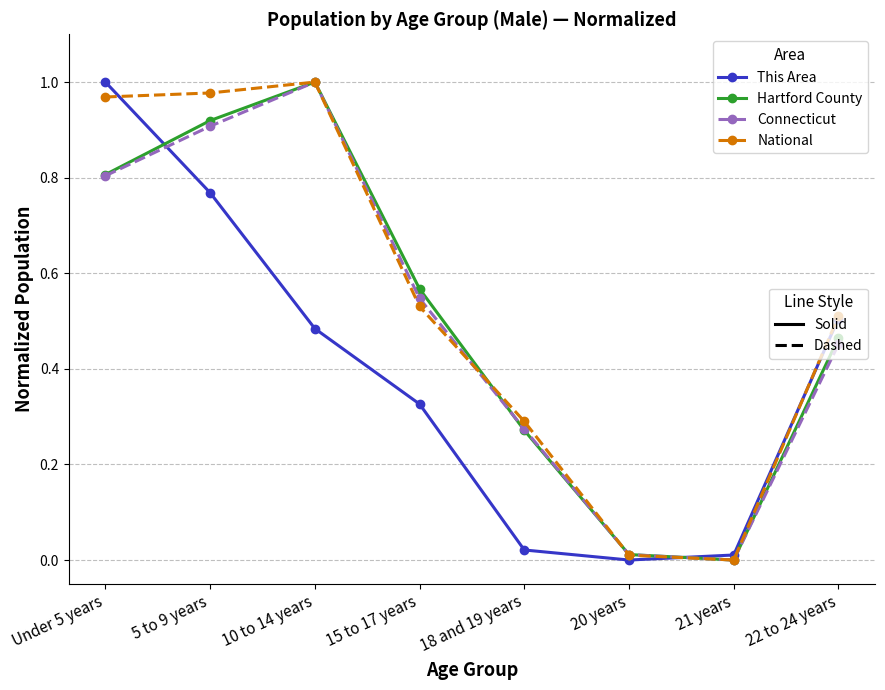

What position from the left is Under 5 years?

1